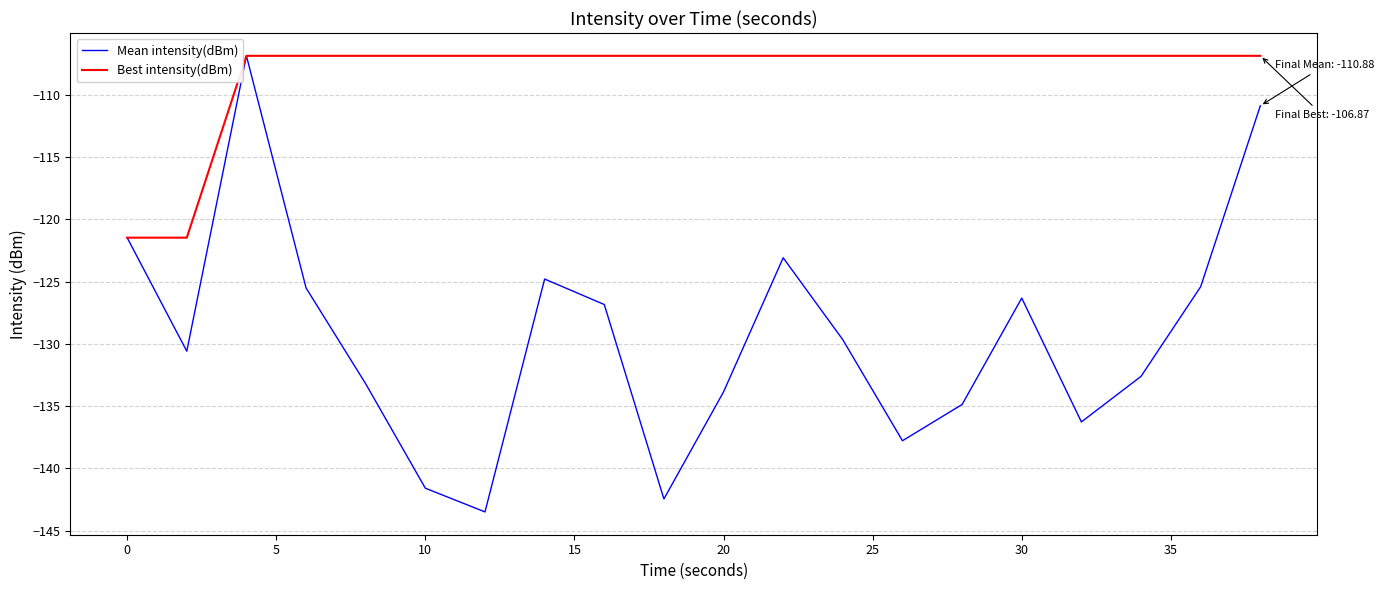

How many interior local peaks does the Mean intensity(dBm) series have?

4